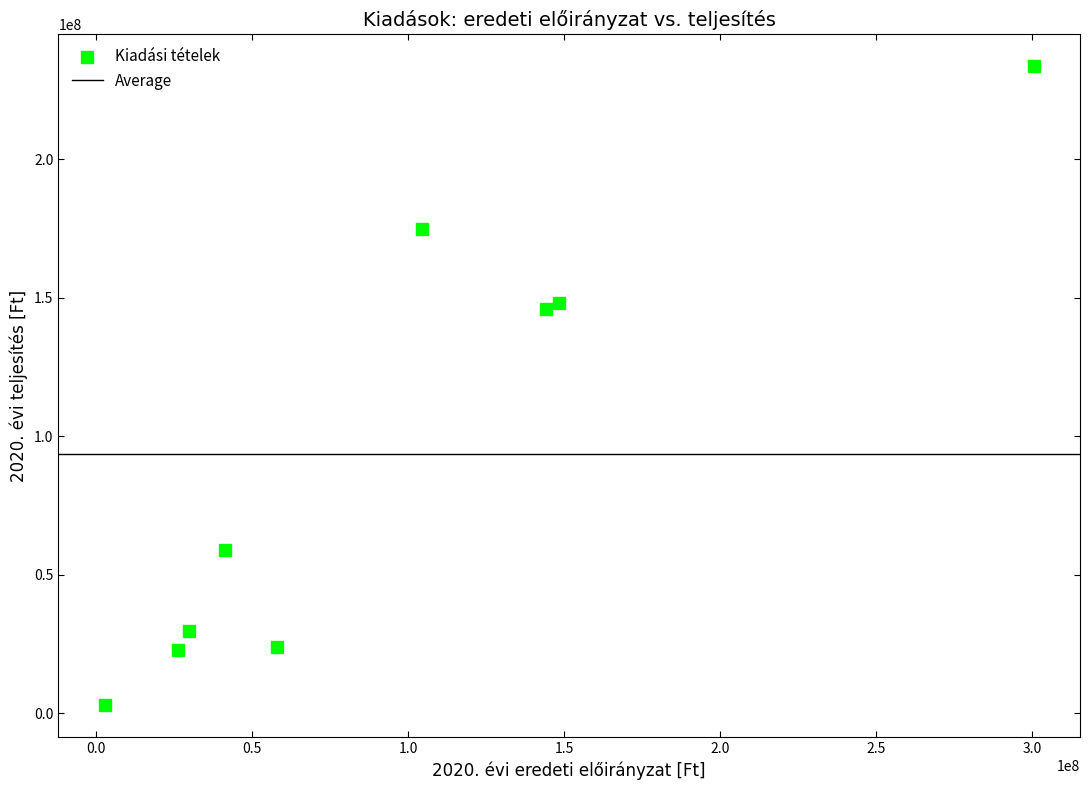

What is the average X value?

95083129